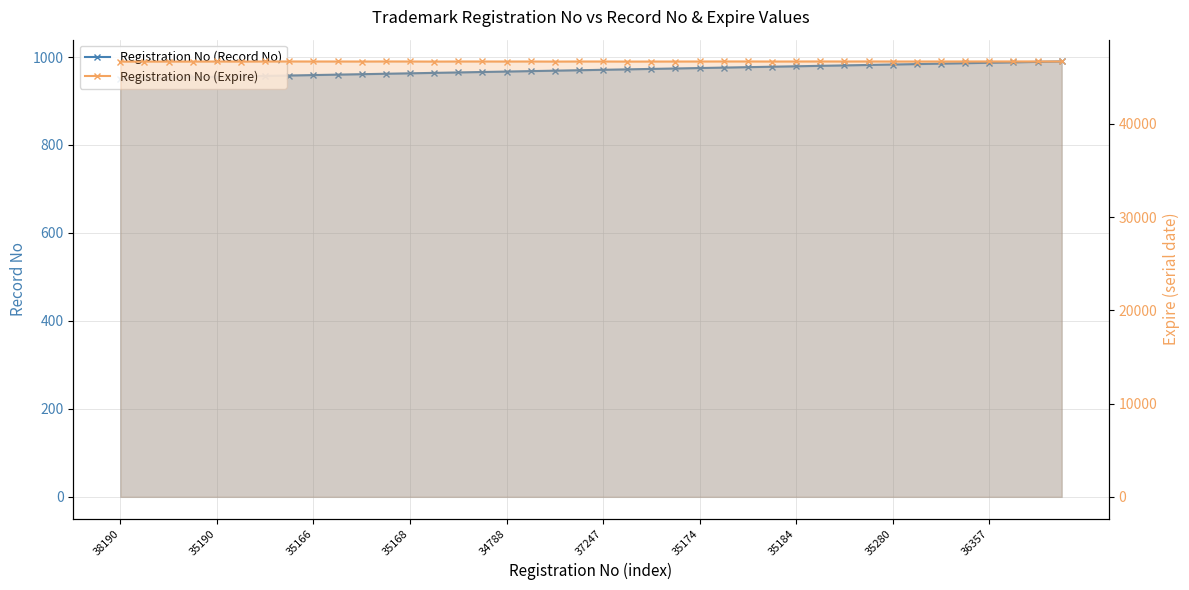

Which has a higher value, 21 or 35184?

21